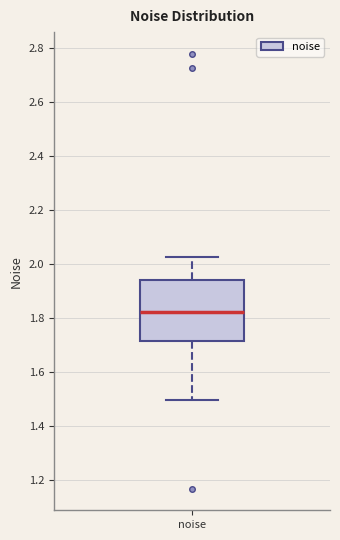

Read this box plot against the y-axis: the position of the median line, the range covered by the box, and the ends of both whiskers. The values are not printed on the chart, so give them approximately, as read against the axis.

median 1.82, box 1.72 to 1.94, whiskers 1.50 to 2.02